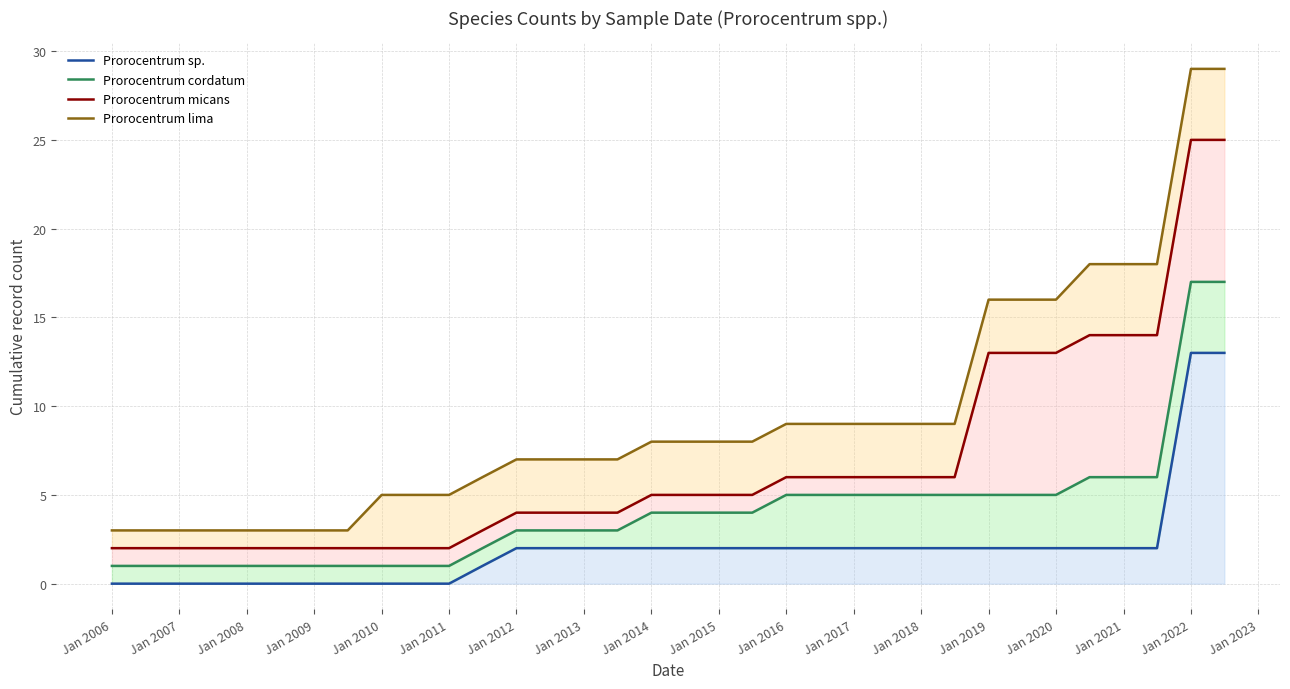

Which has a higher value, Jan 2006 or Jan 2023?

Jan 2023